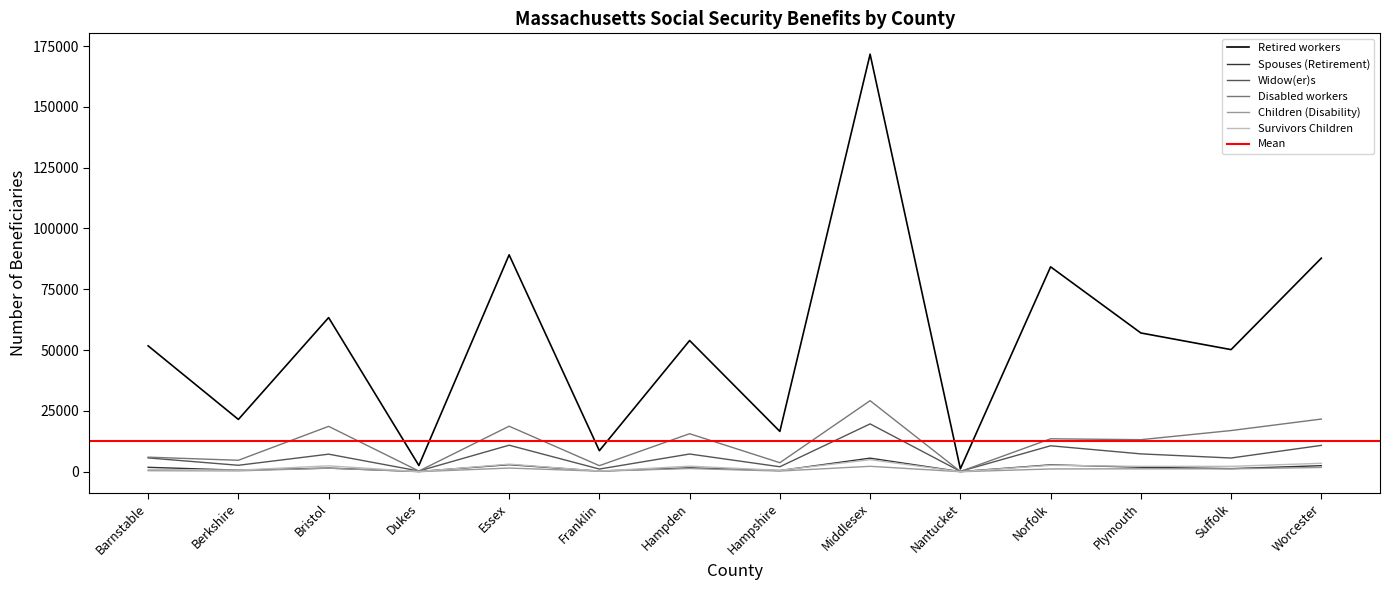

Is the value of Disabled workers at Bristol greater than the value of Children (Disability) at Worcester?

Yes